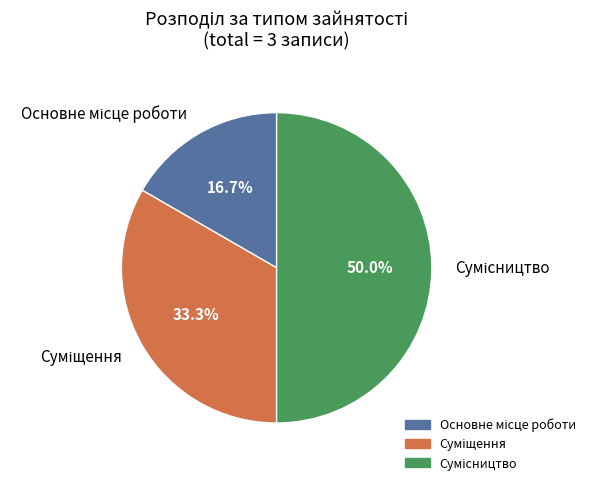

To the nearest percent, what is the average slice percentage?

33%